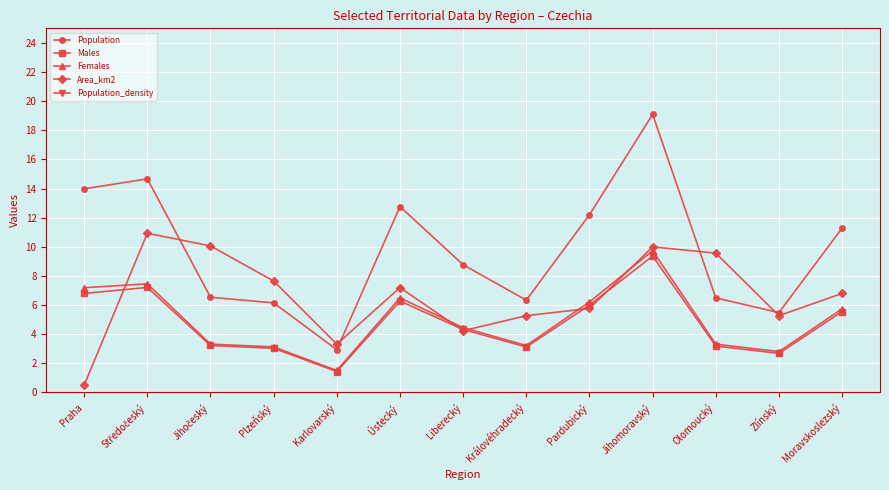

What is the lowest value of the Population_density series?

65.0